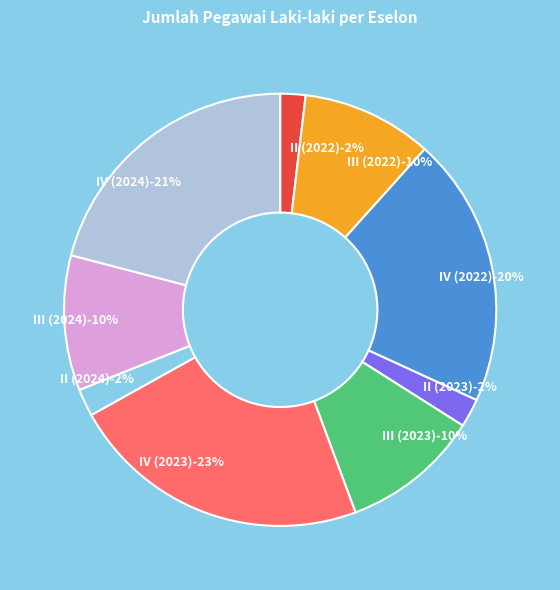

True or false: II (2023) accounts for 1% of the total.

False